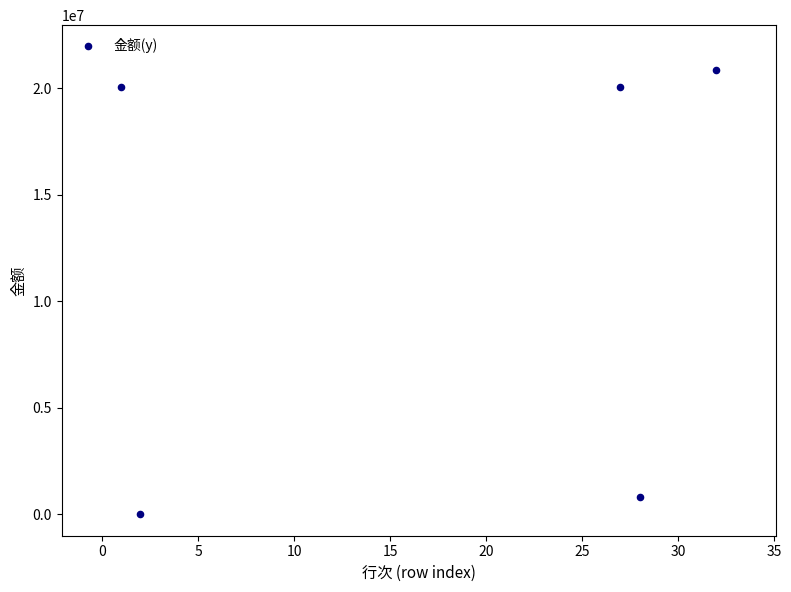

What is the average X value?

18.0